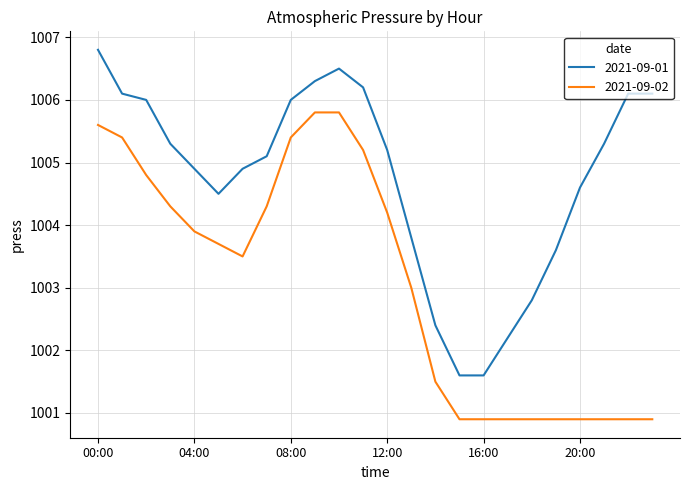

What is the difference between the maximum and minimum values in the 2021-09-01 series?

5.2